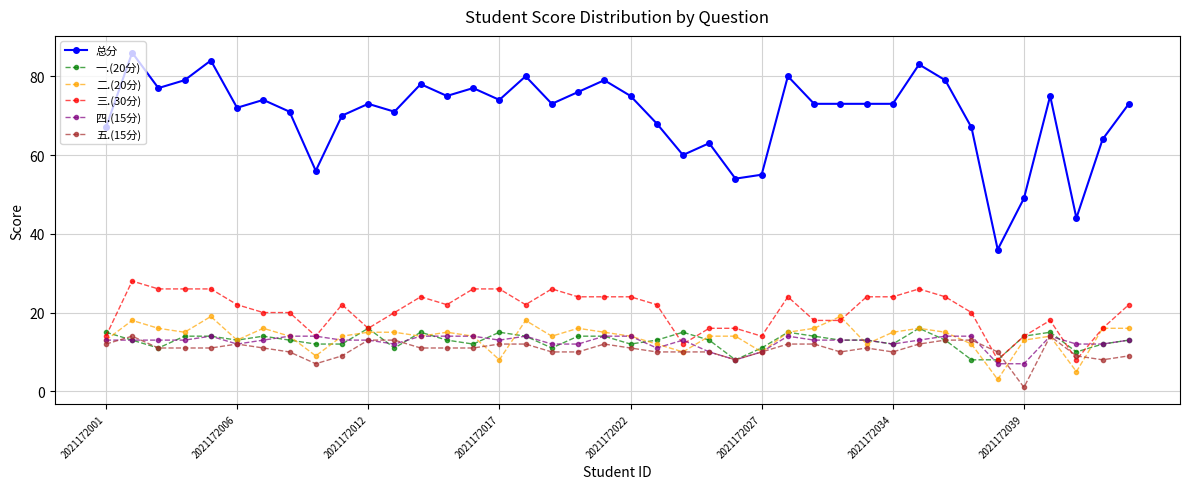

Which series has the largest total across all categories?

总分